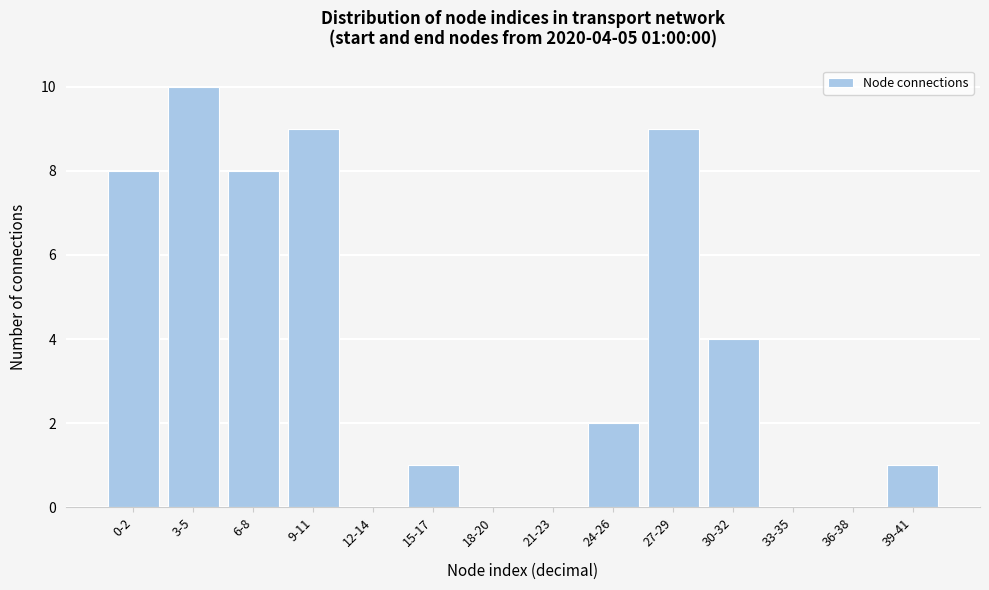

Reading left to right, transcribe all the data shown in this chart.

0-2=8	3-5=10	6-8=8	9-11=9	12-14=0	15-17=1	18-20=0	21-23=0	24-26=2	27-29=9	30-32=4	33-35=0	36-38=0	39-41=1